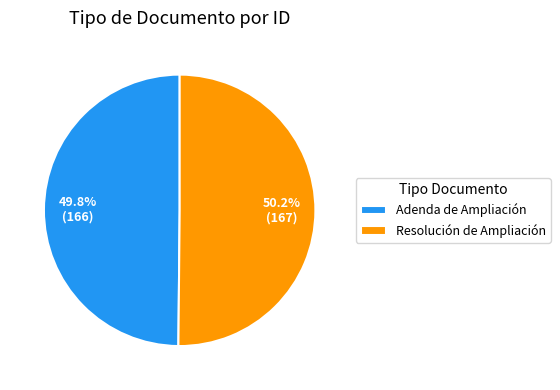

How many segments does this pie chart have?

2